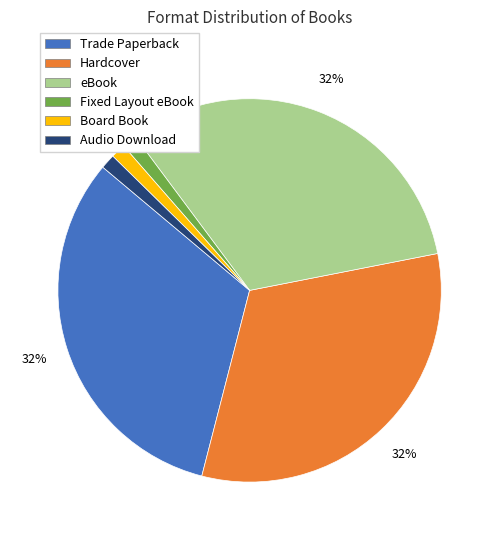

What is the ratio of the value at Audio Download to the value at Fixed Layout eBook?

1.0